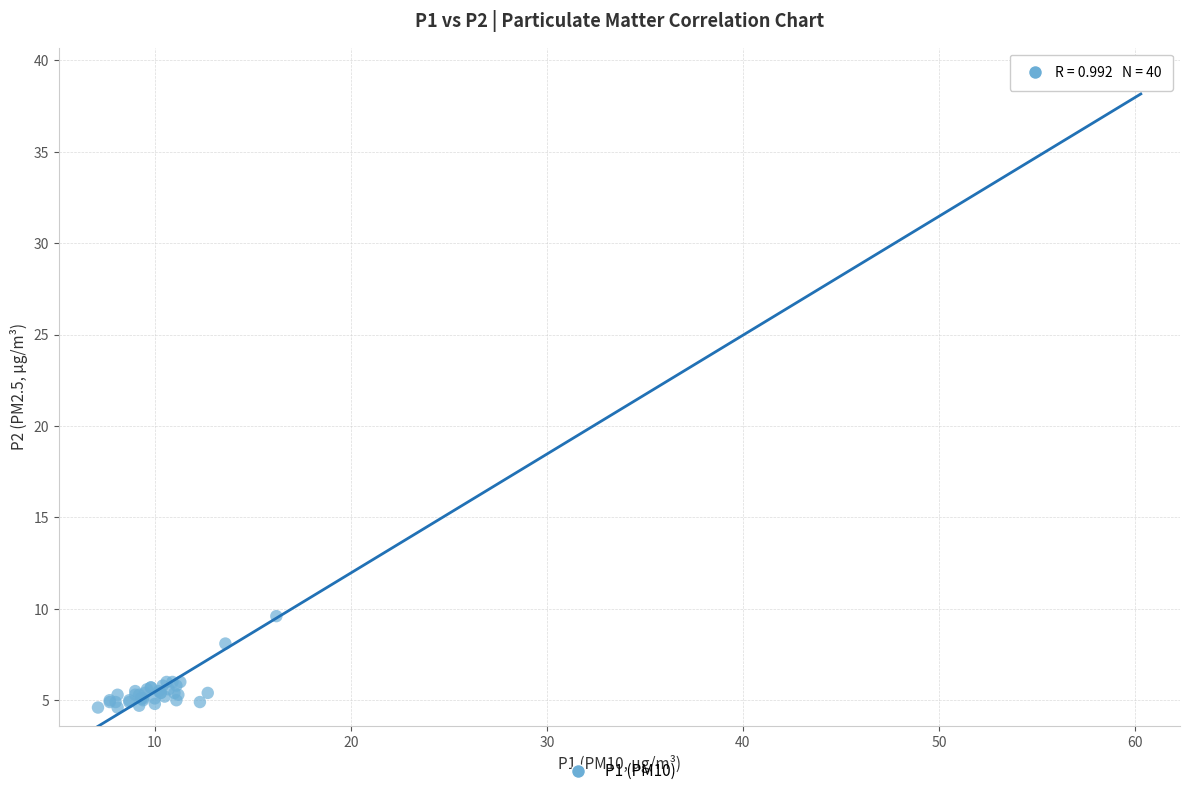

What Y value in the scatter plot is closest to 21?

9.6